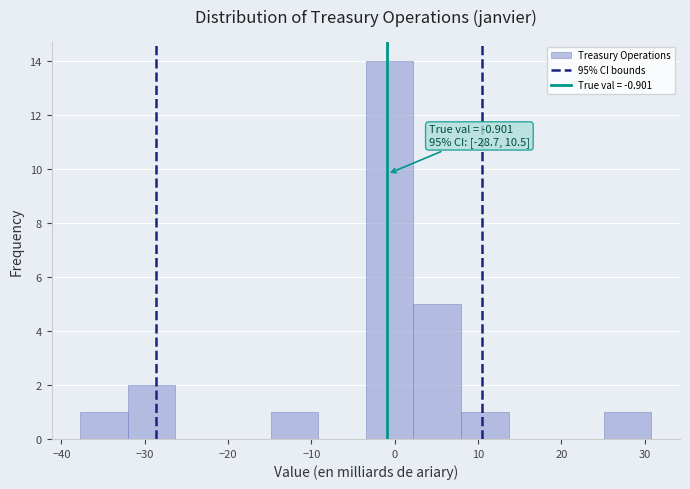

Which range on the x-axis has the tallest bar?

-3 to 2